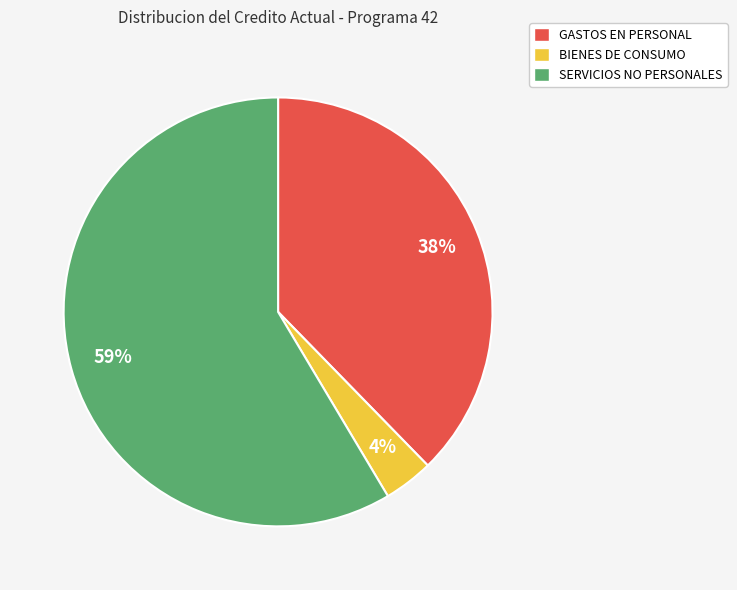

How many segments does this pie chart have?

3